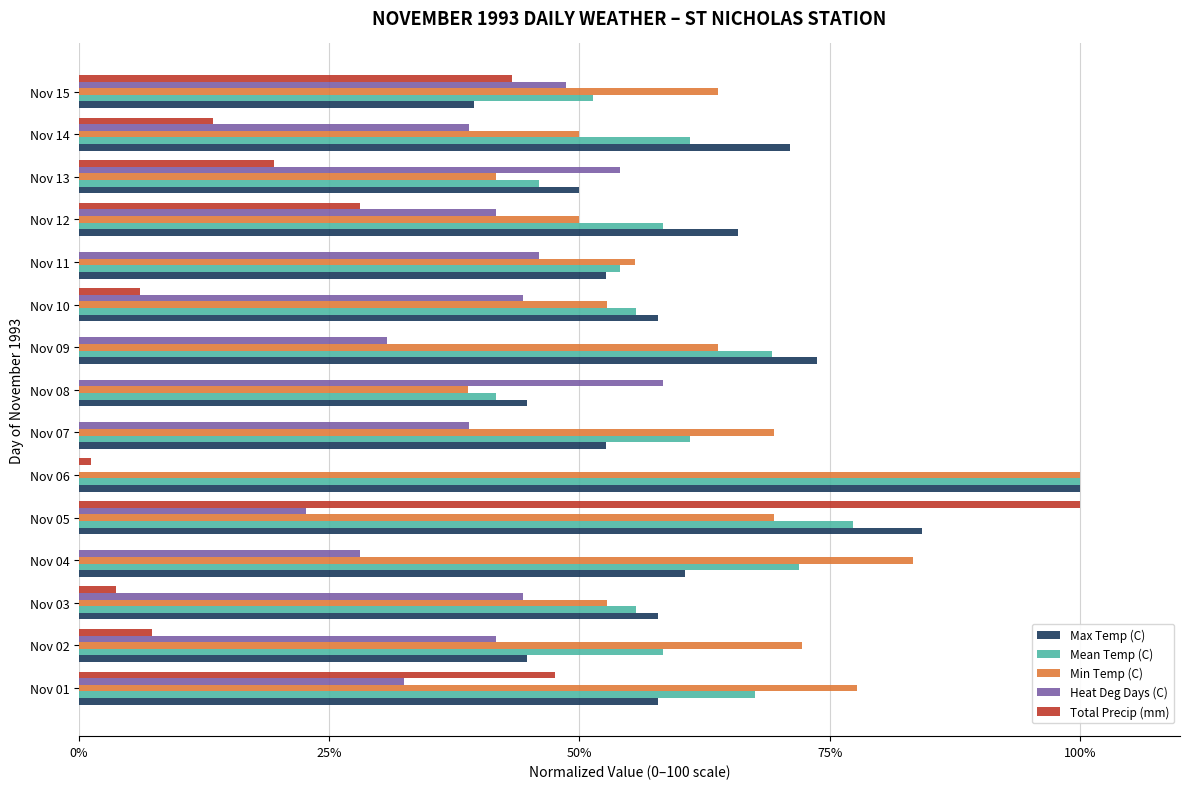

At which label does Total Precip (mm) reach its peak?

Nov 05